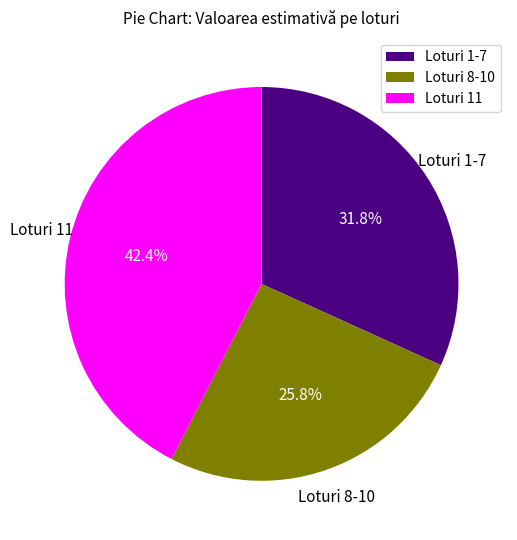

Rank the categories by value from lowest to highest.

Loturi 8-10, Loturi 1-7, Loturi 11